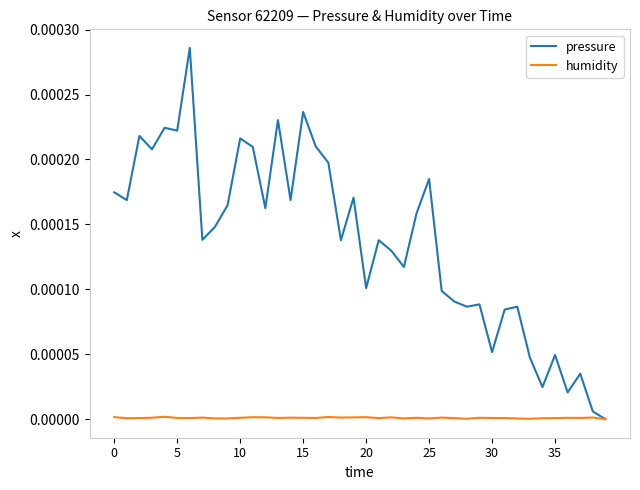

Which series has the largest total across all categories?

pressure